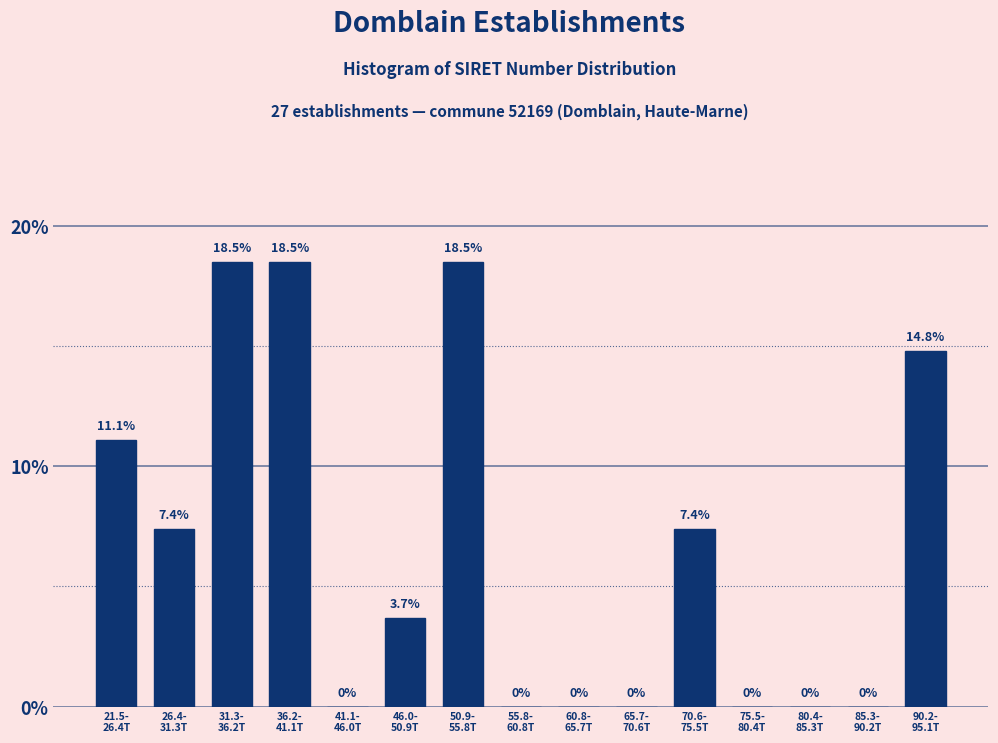

What is the maximum value shown in the chart?

18.5